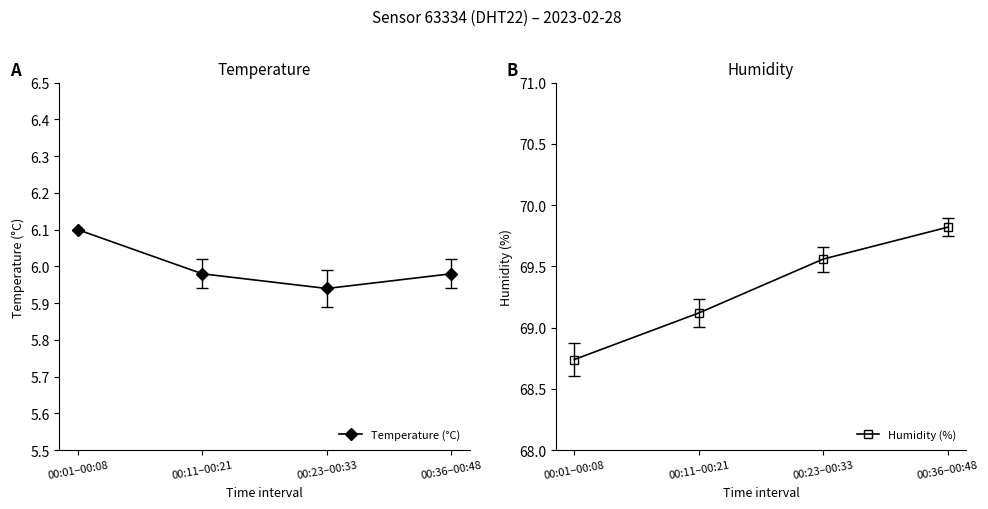

What is the sum of all Humidity (%) values?

277.2